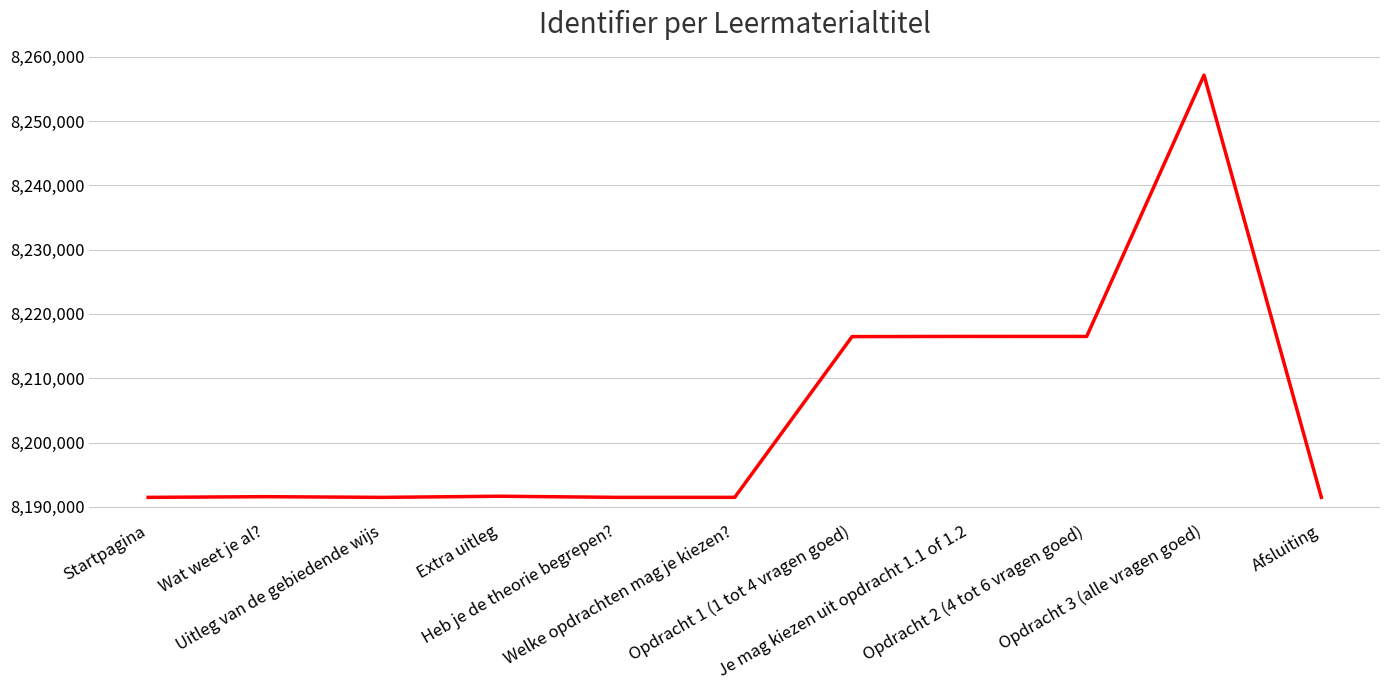

How many distinct data groups are displayed?

1